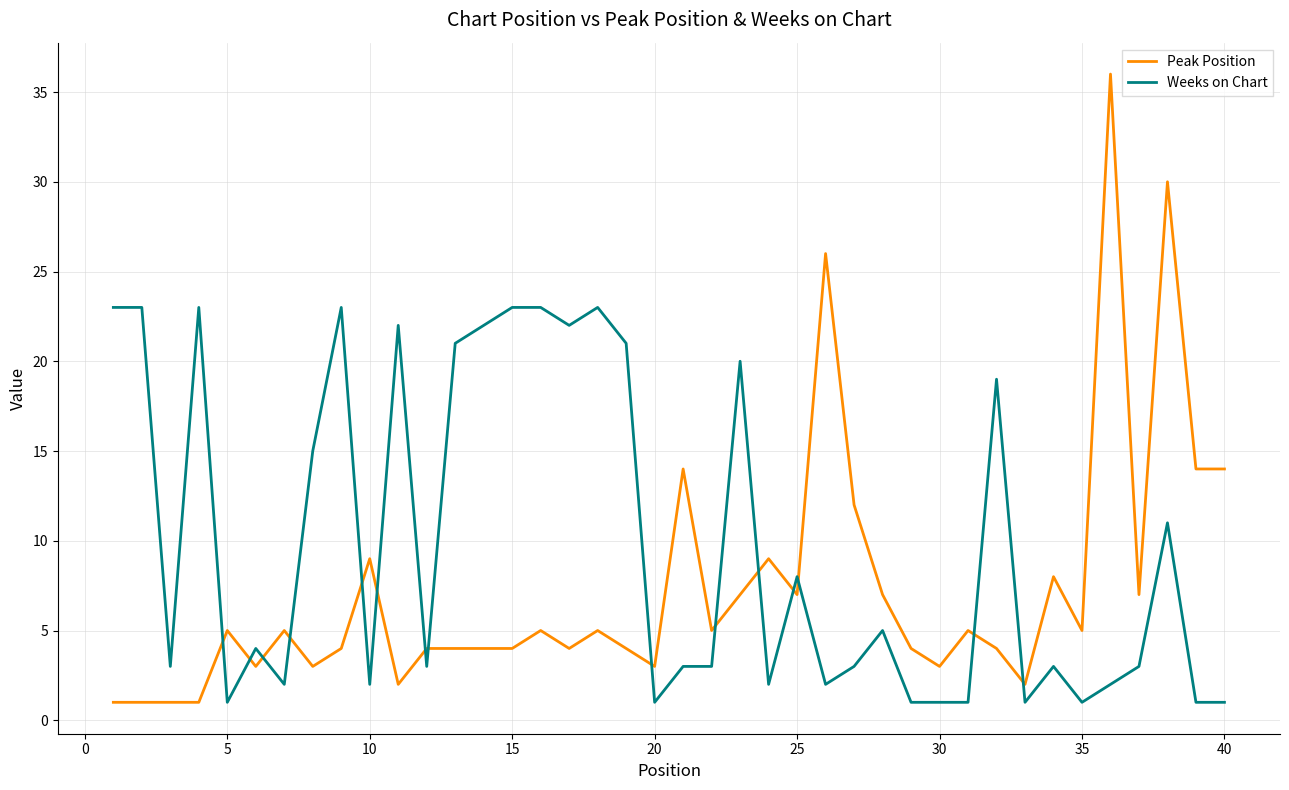

Rank the series by their average value, from highest to lowest.

Weeks on Chart, Peak Position